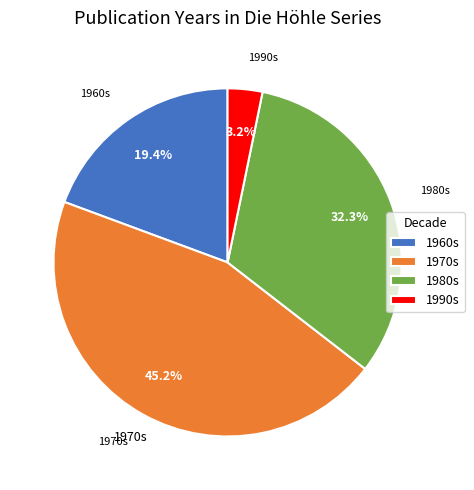

What is the smallest slice in the pie chart?

1990s